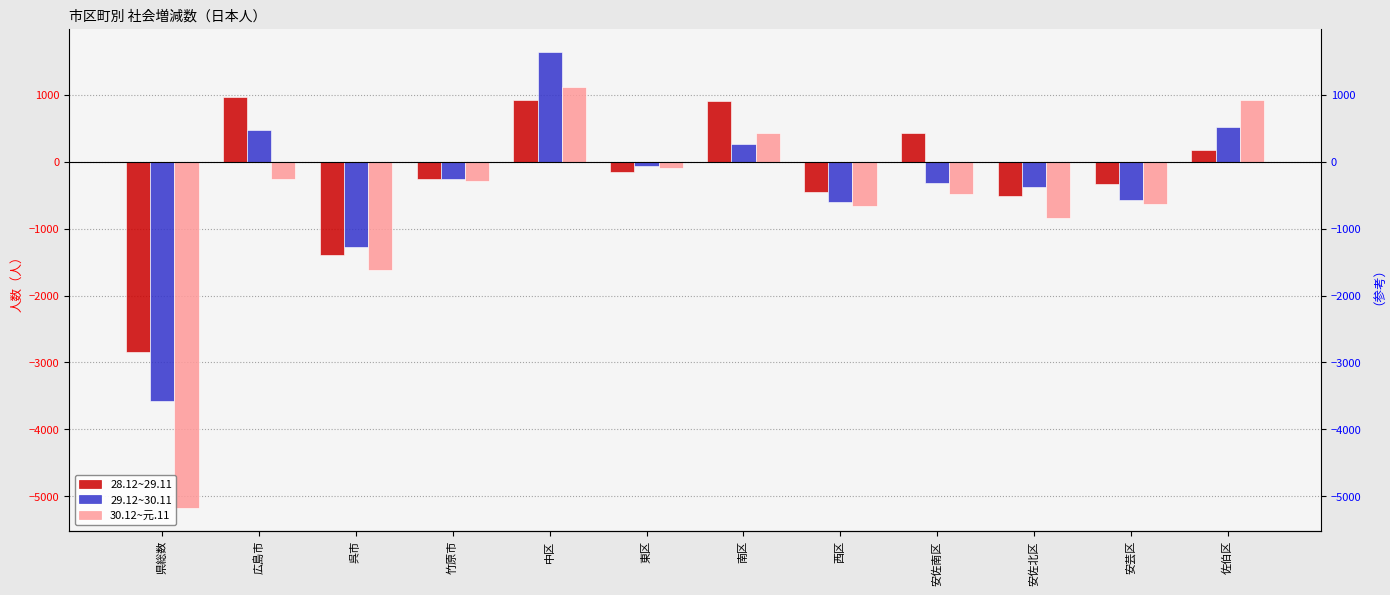

At how many categories does at least one series exceed -138?

6